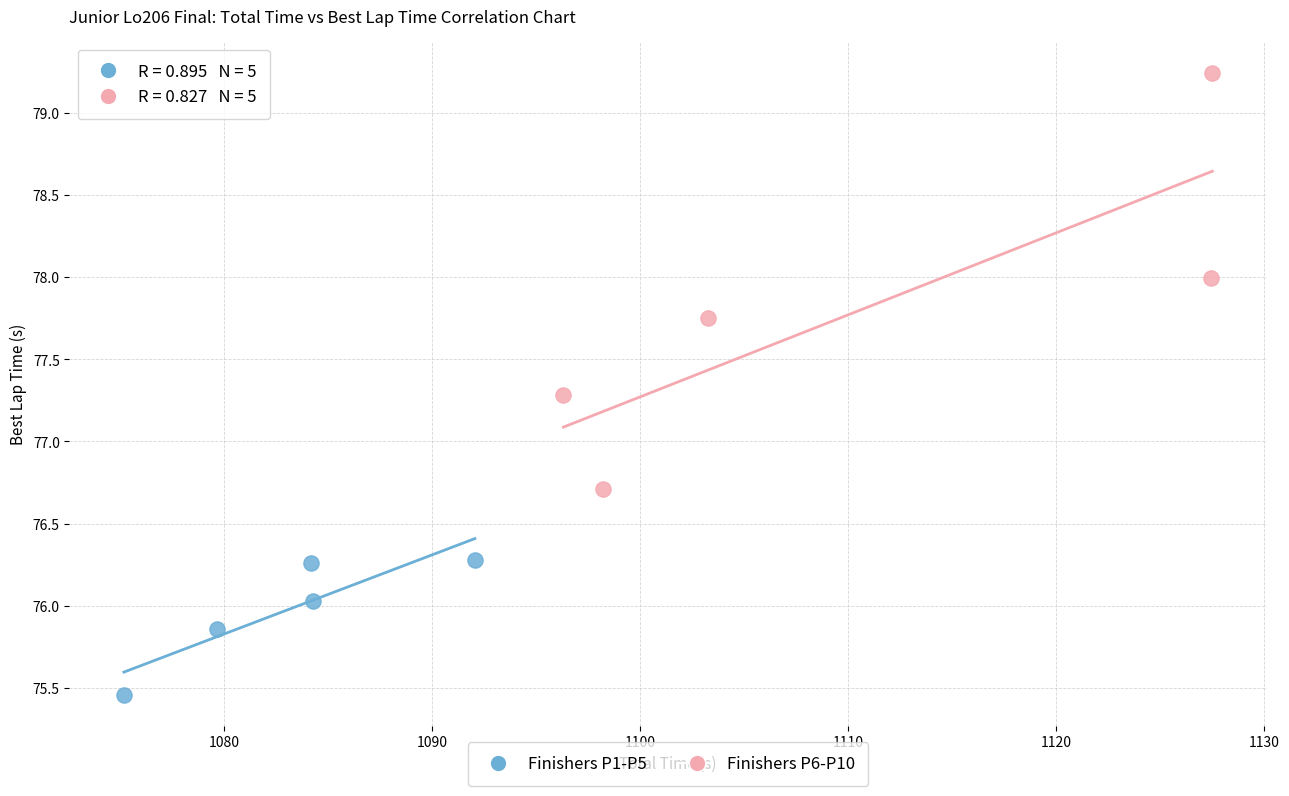

Which series reaches the minimum Y coordinate?

Finishers P1-P5